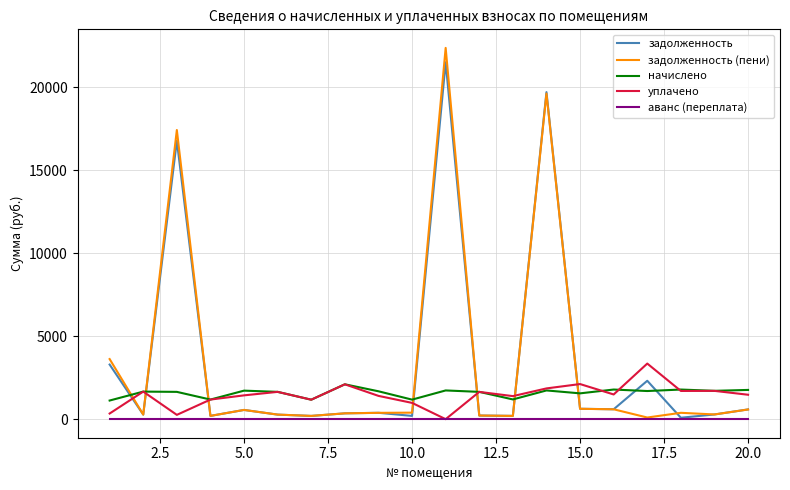

What is the maximum value shown in the chart?

22387.7